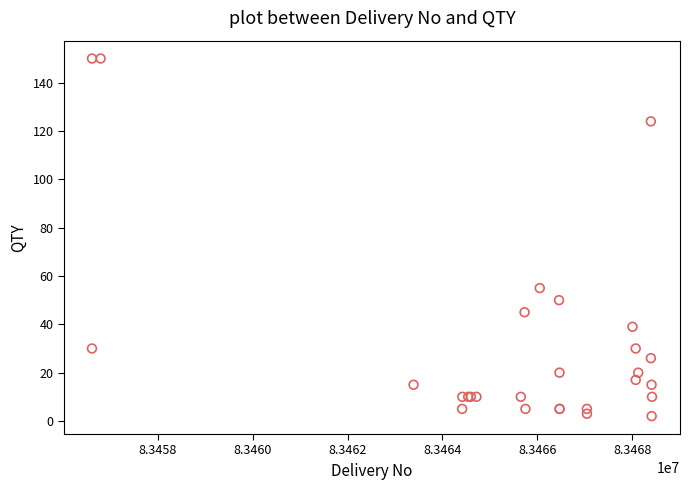

What Y value in the scatter plot is closest to 76?

55